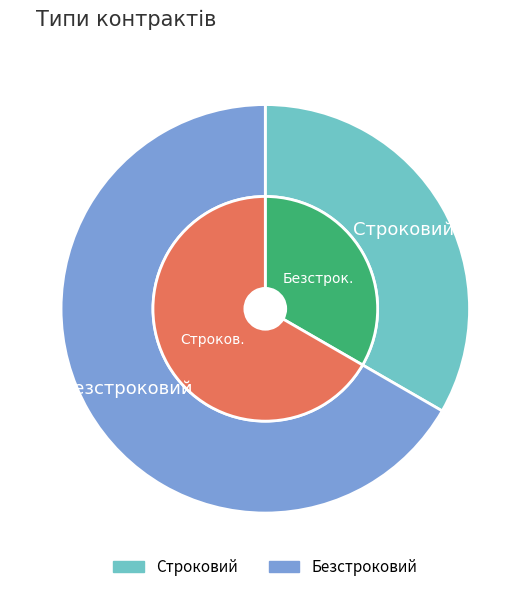

To the nearest percent, what is the difference between the Безстроковий and Строковий slice percentages?

33%